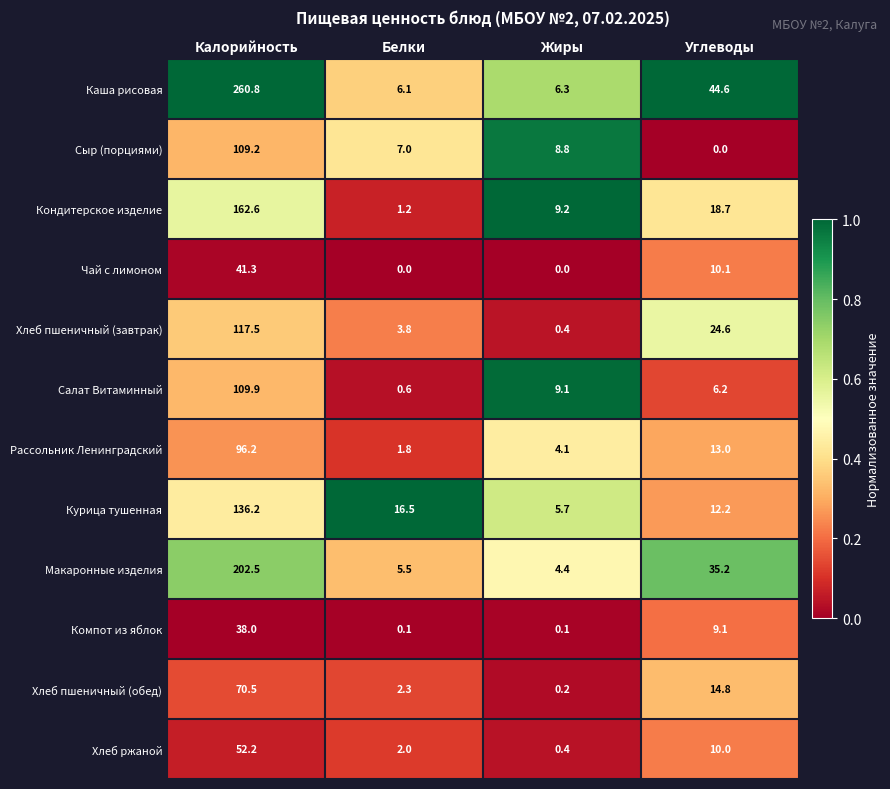

The Макаронные изделия series shows 7.6 at Белки. True or false?

False